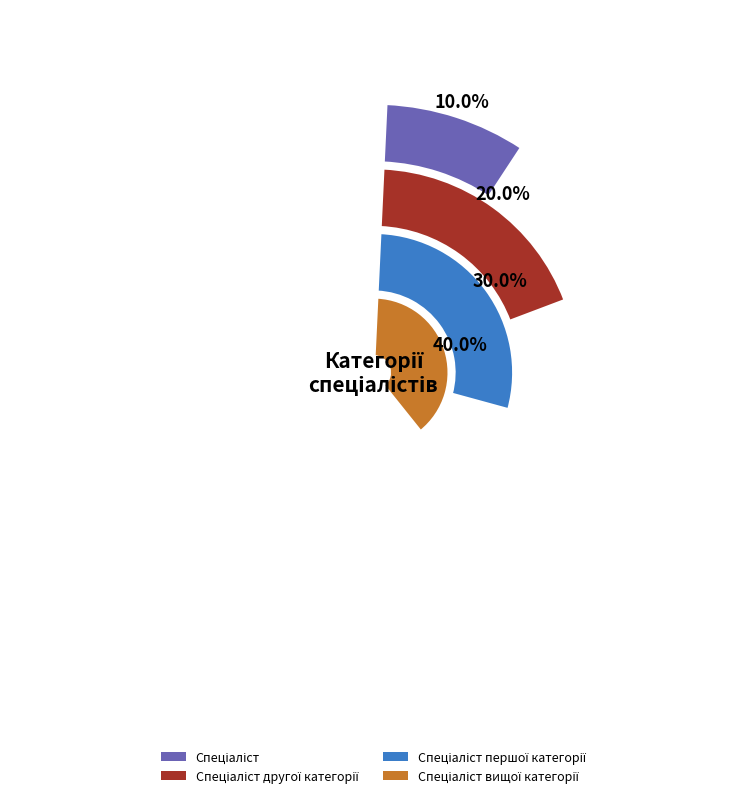

To the nearest percent, what is the average slice percentage?

25%